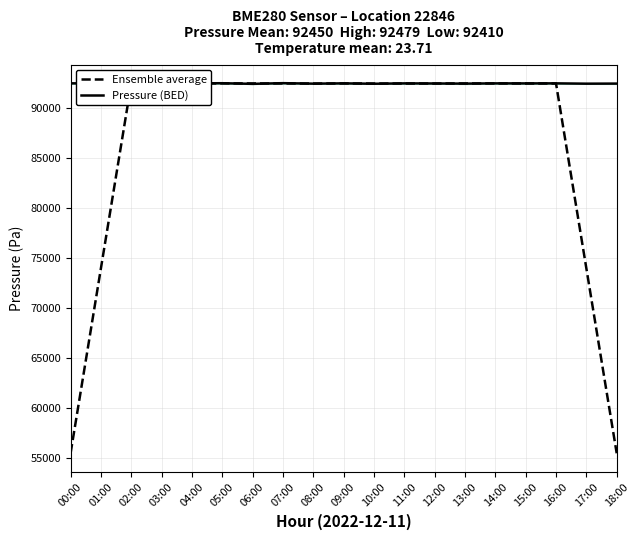

In Ensemble average, how many points are higher than both neighbors (excluding endpoints)?

6